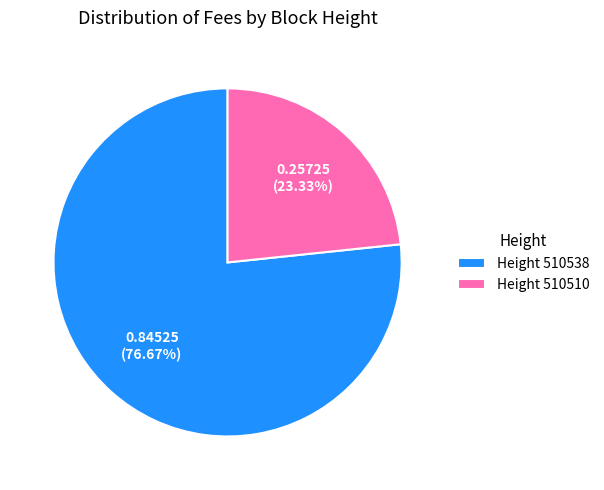

Which has a higher value, Height 510538 or Height 510510?

Height 510538